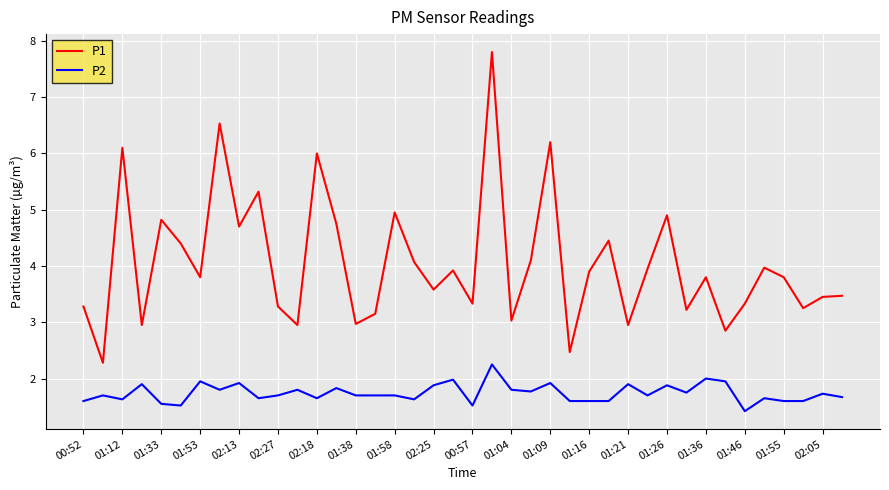

What is the highest value of the P1 series?

7.8